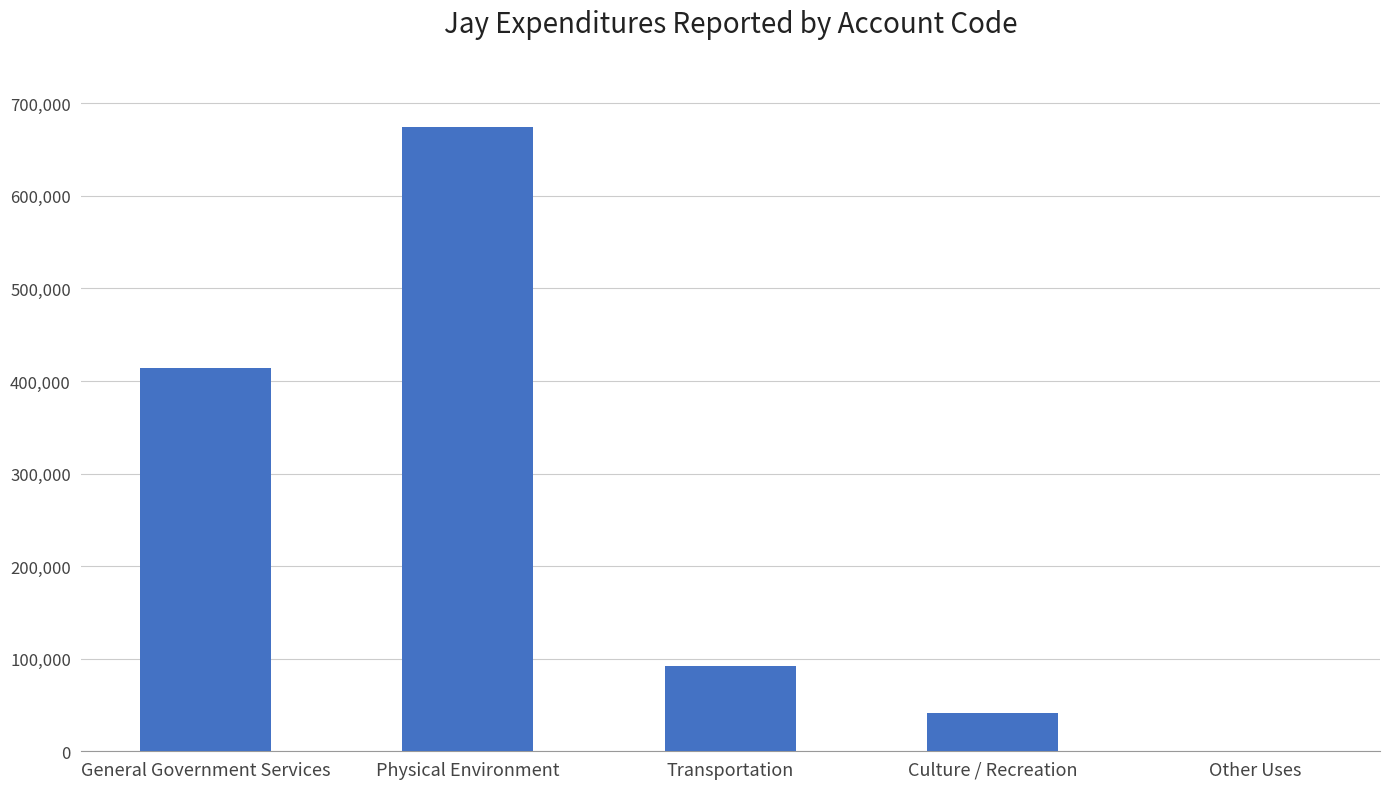

True or false: the data shows 41806 at Culture / Recreation.

True